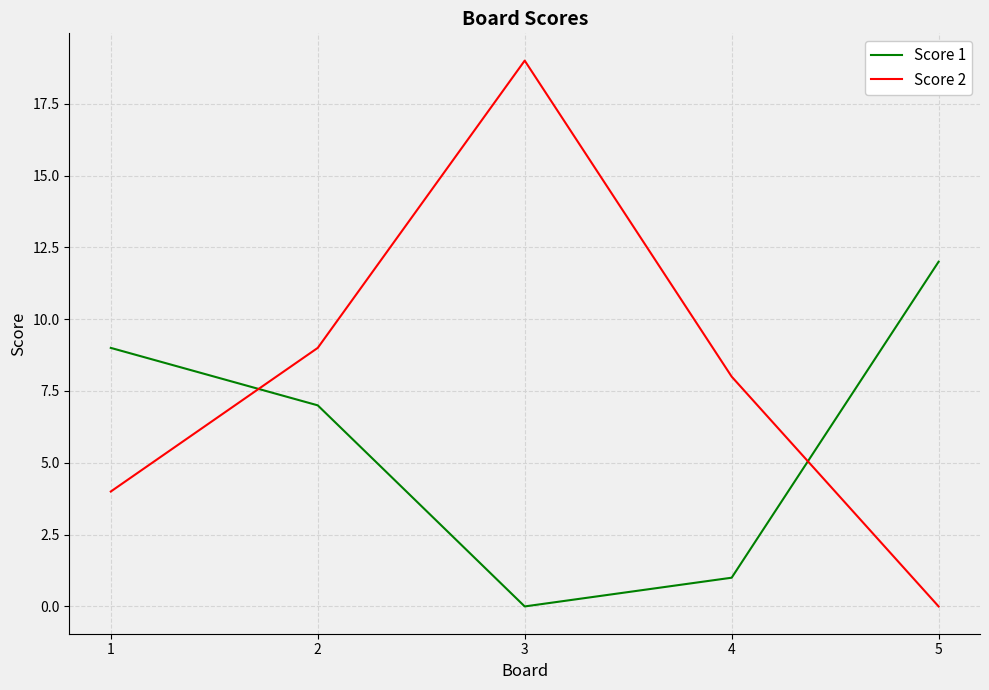

Which series has the largest total across all categories?

Score 2